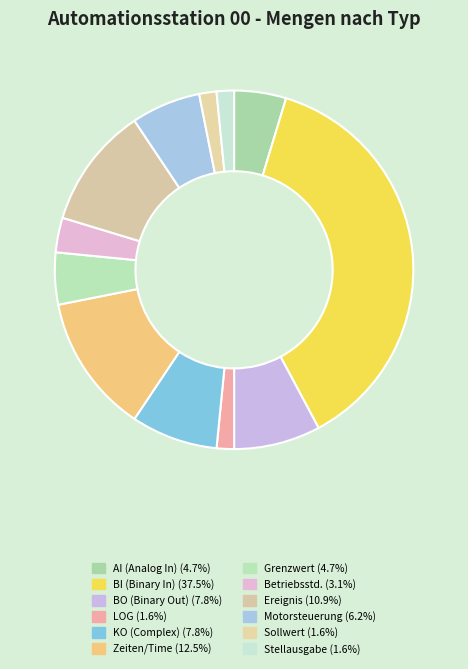

How many slices are in this pie chart?

12